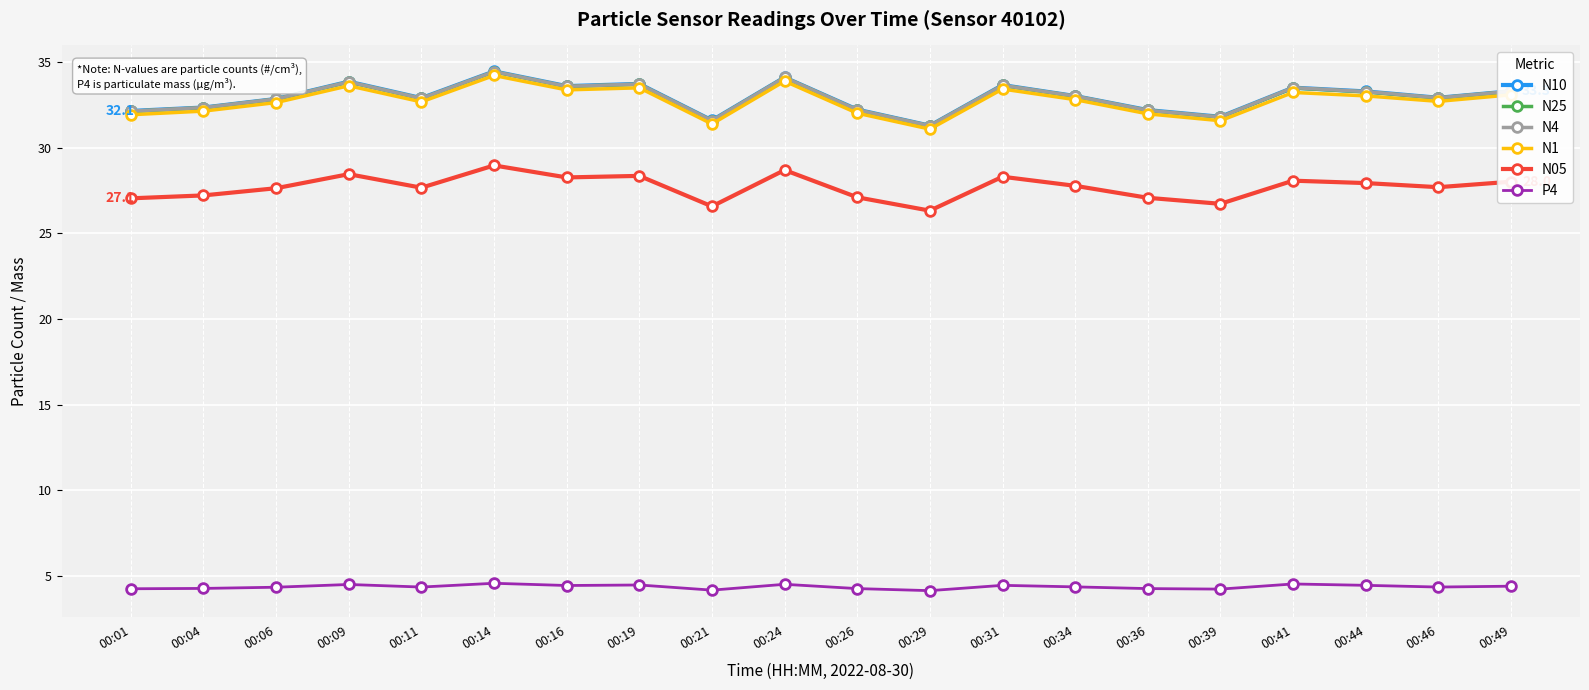

What is the difference between the second highest and second lowest values in the P4 series?

0.4